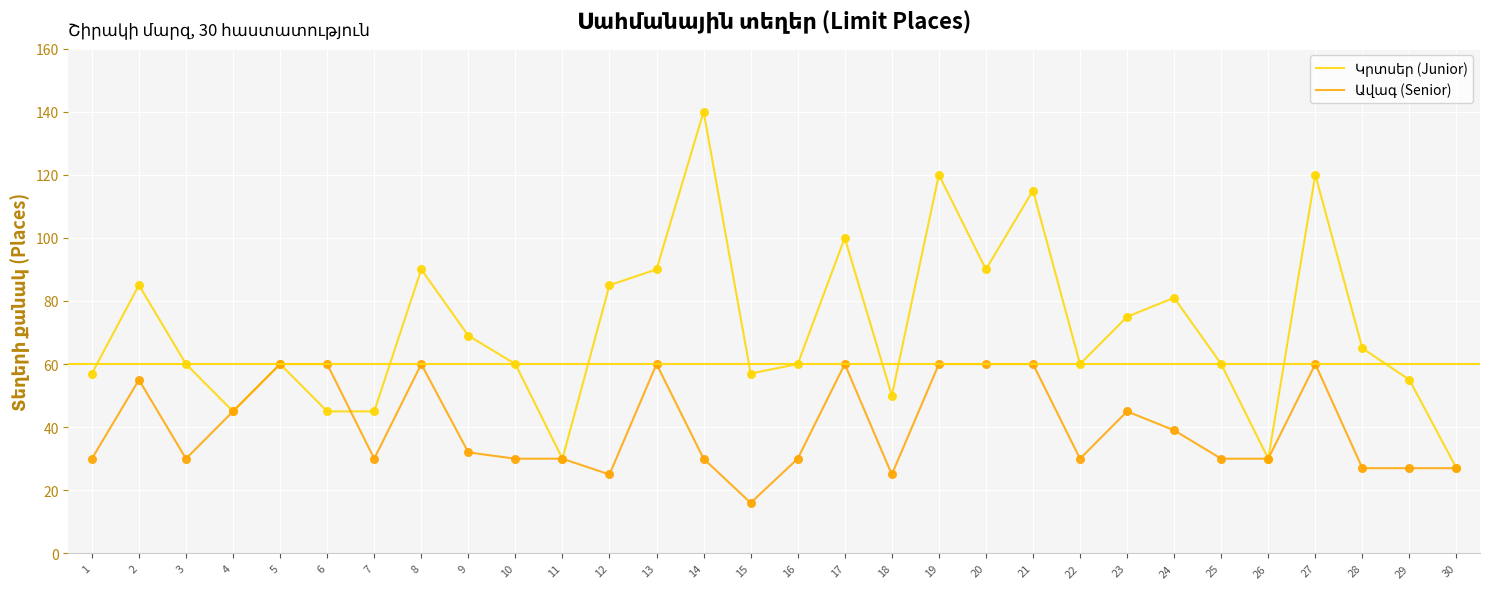

What is the total value across all series at 9?

101